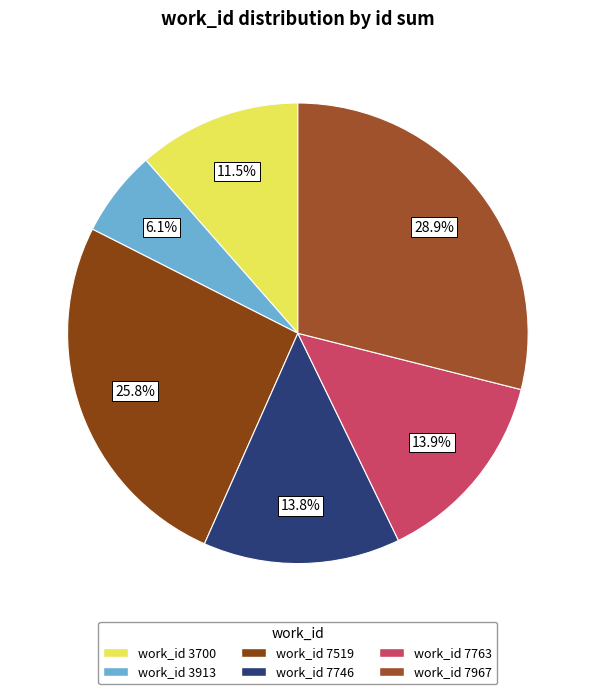

Which category has the biggest portion of the pie?

work_id 7967